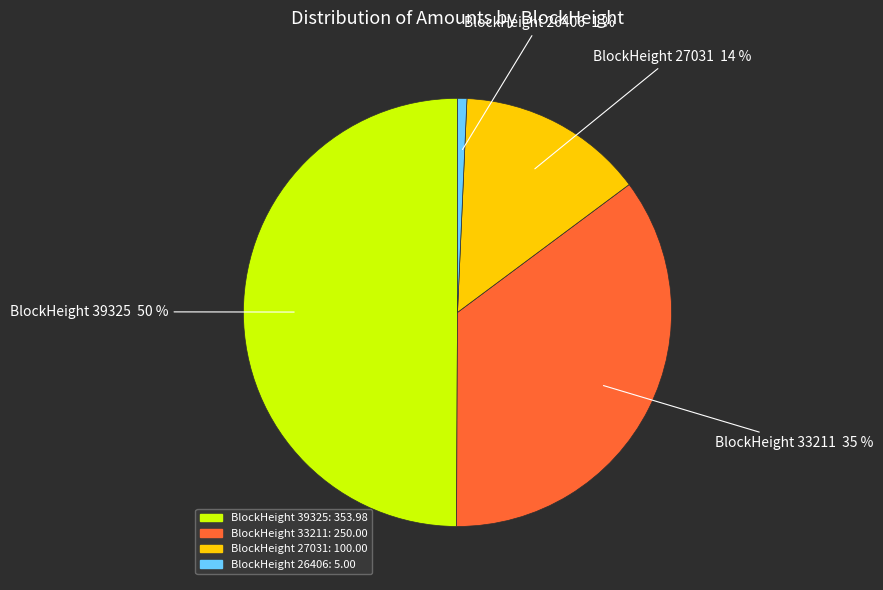

To the nearest percent, what is the average slice percentage?

25%